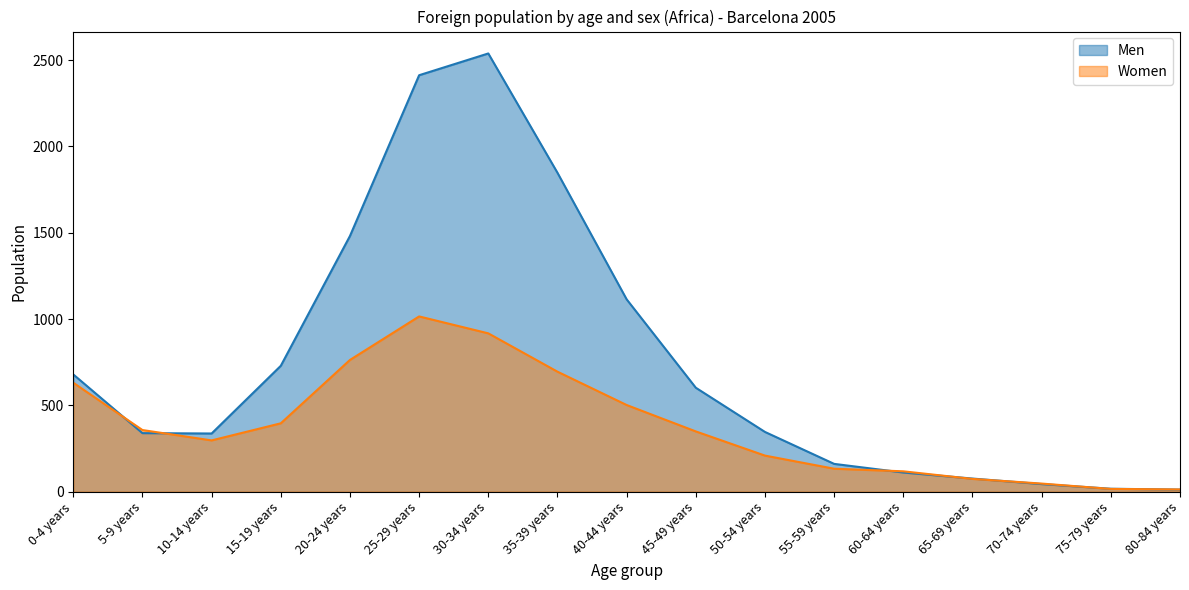

At which label does Men first exceed 346?

0-4 years